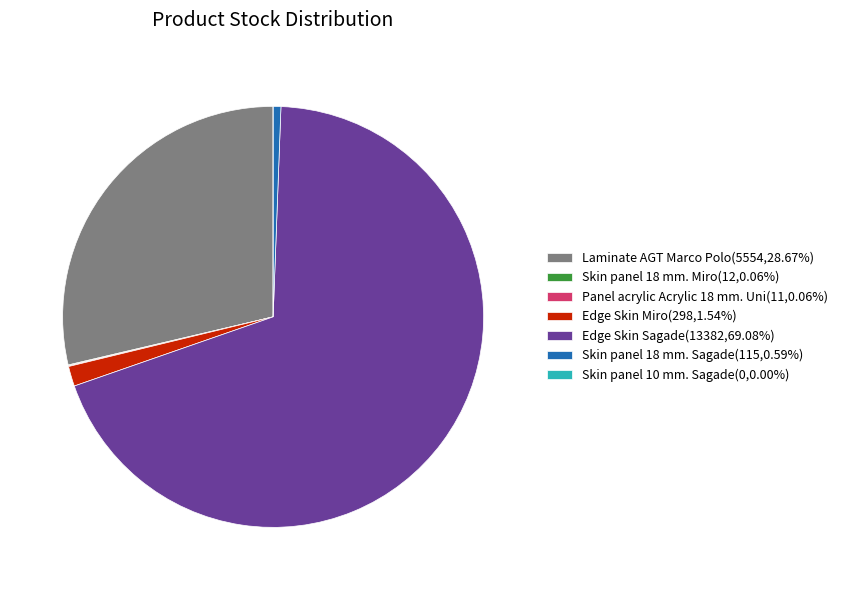

Is there a majority slice in this chart?

Yes